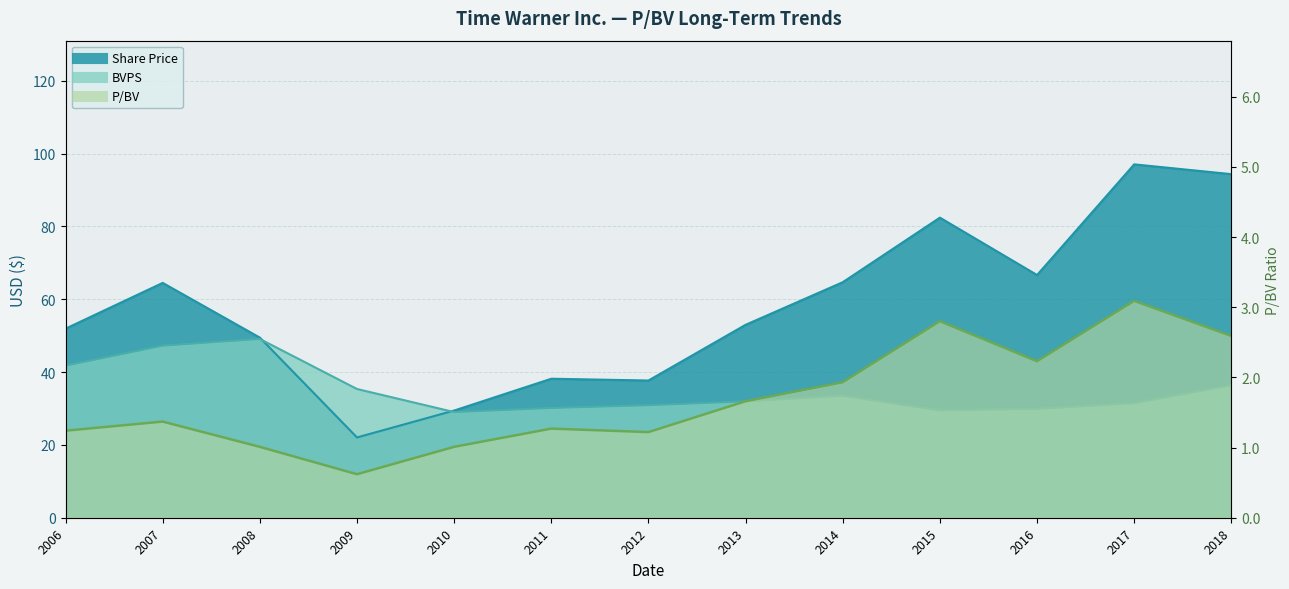

What is the difference between the highest and lowest values at 2016?

64.4